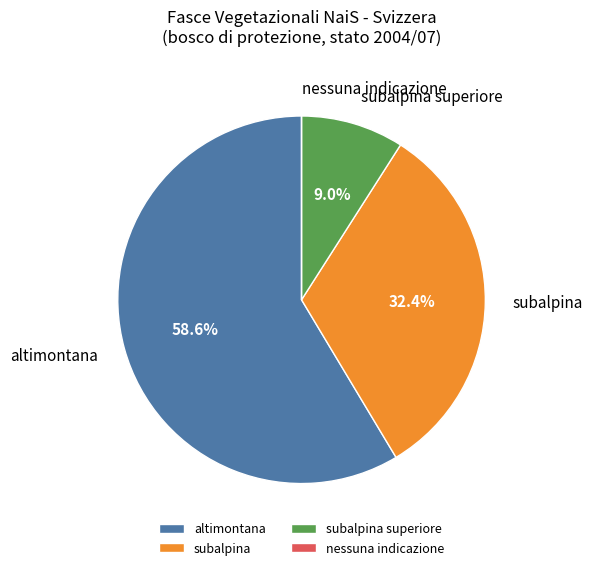

To the nearest percent, what percentage of the pie is altimontana?

59%